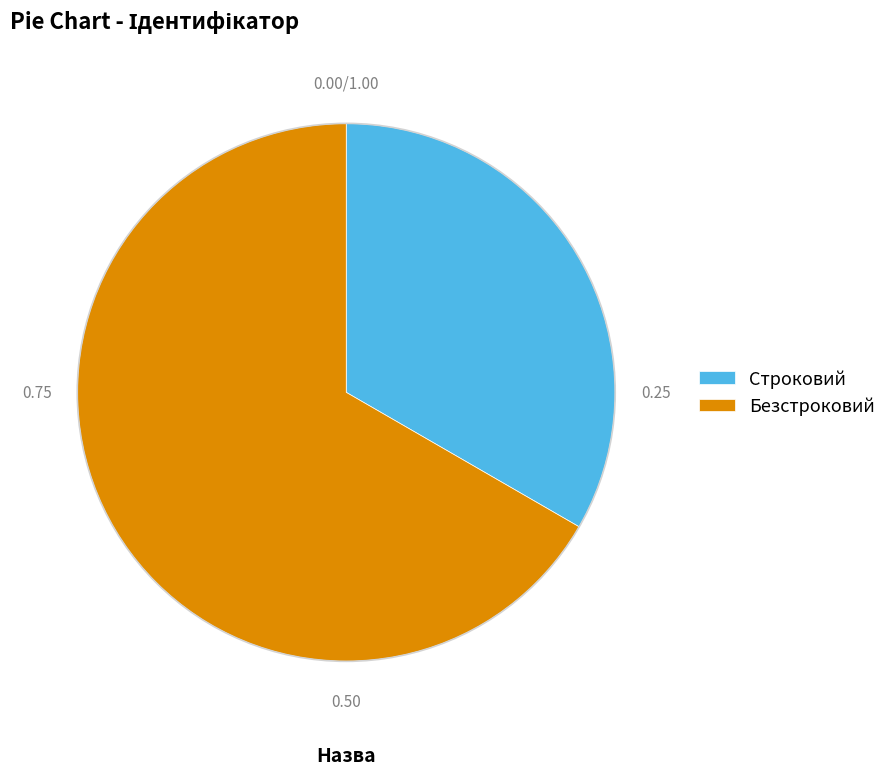

Does Строковий account for over 50% of the chart?

No